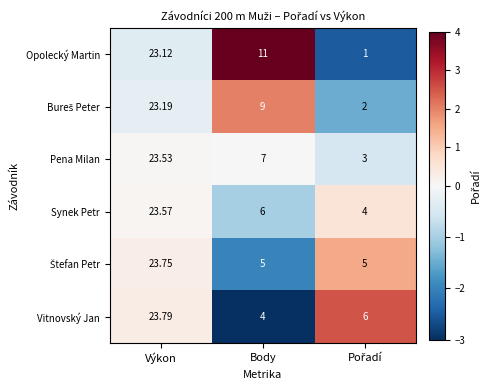

Which category has the highest value in the Vitnovský Jan series?

Výkon